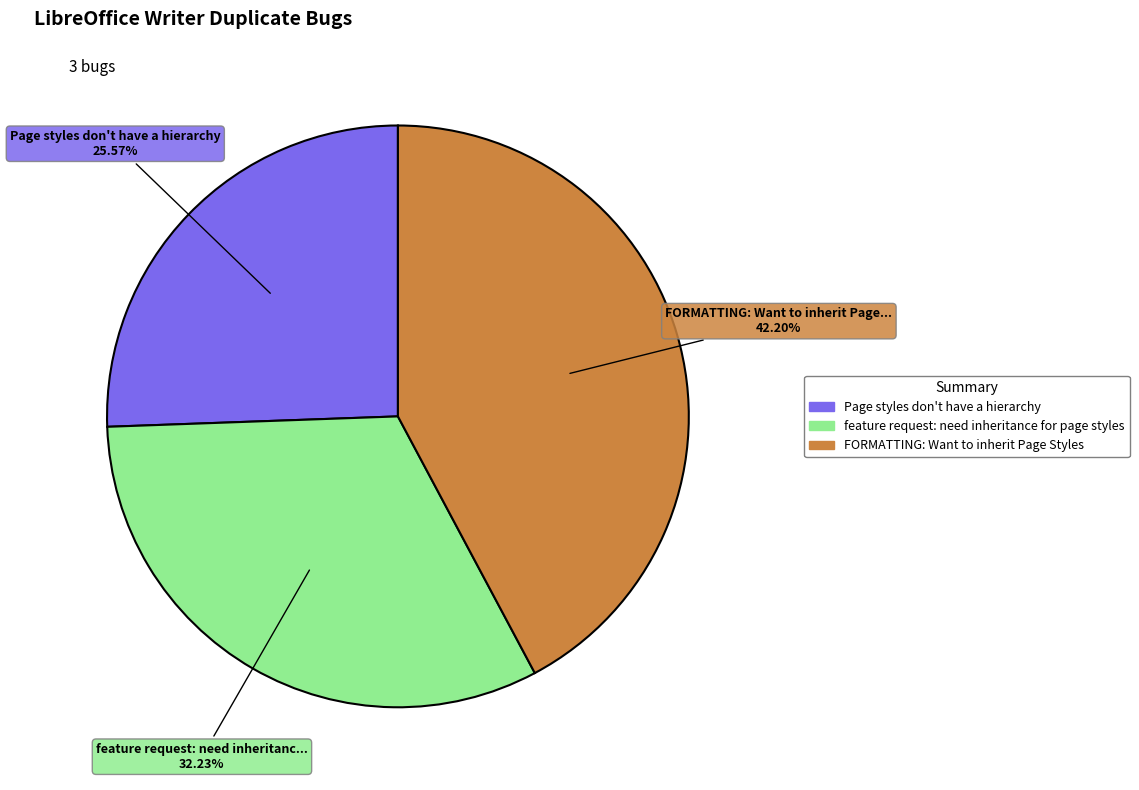

Does FORMATTING: Want to inherit Page Styles represent more than half of the total?

No